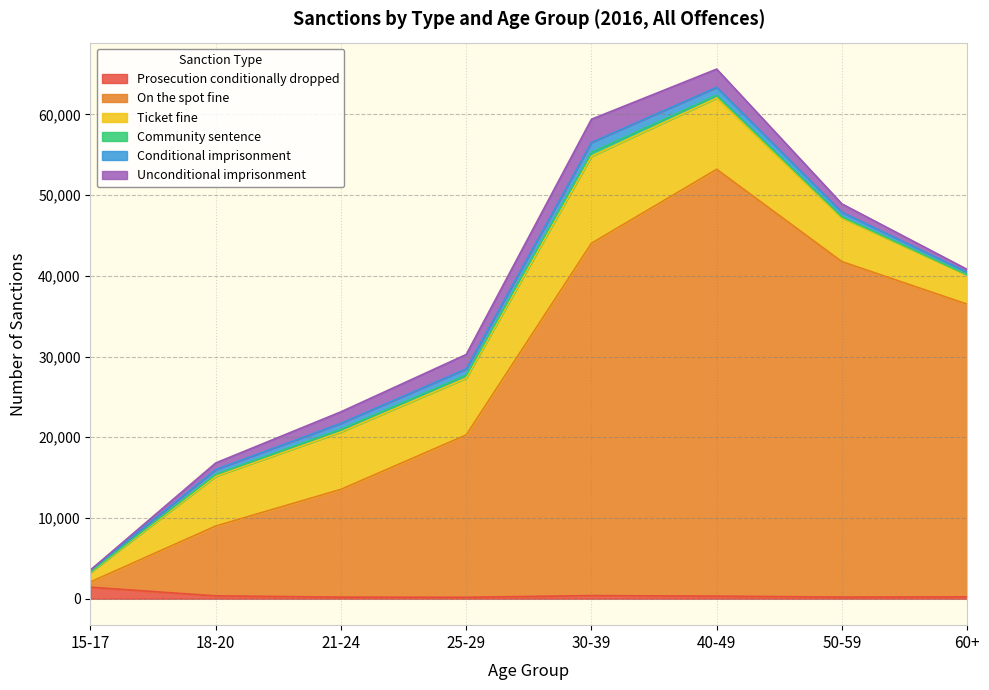

Which category has the highest value in the Prosecution conditionally dropped series?

15-17